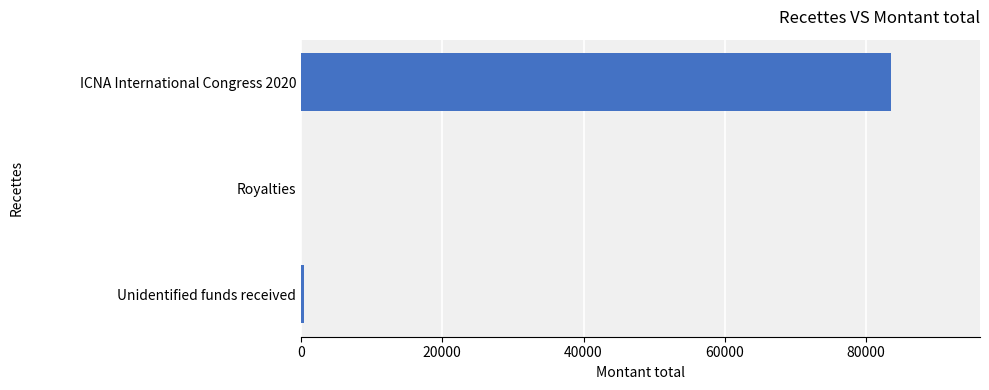

What is the sum of all values?

84072.0